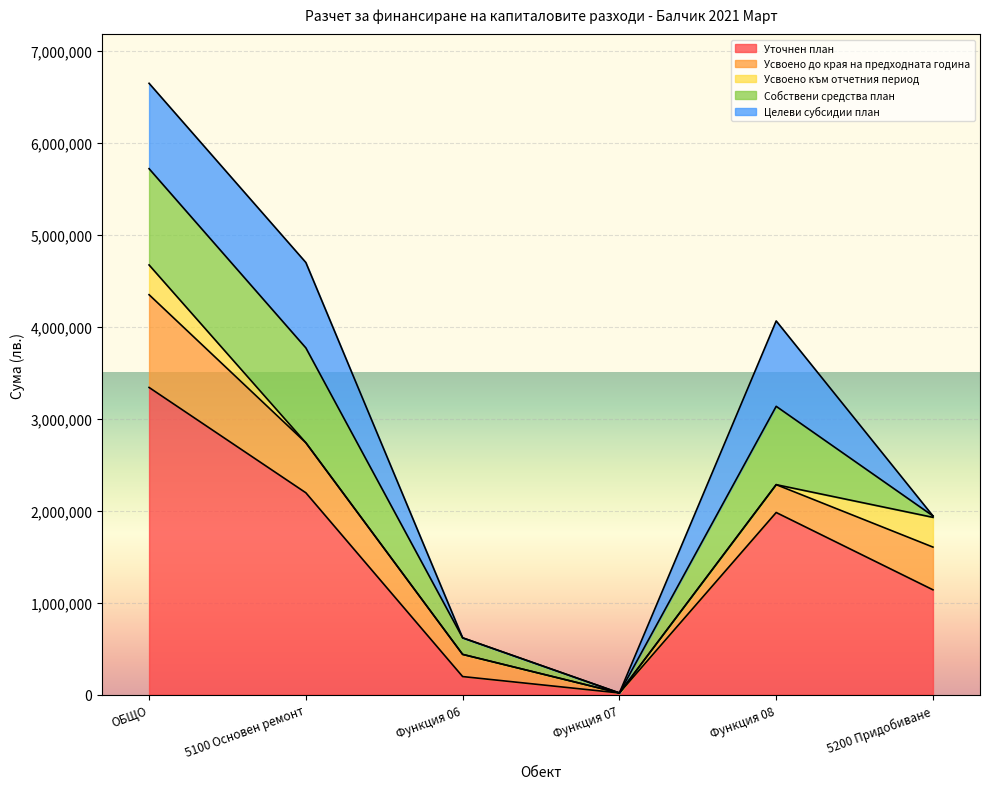

What value does the Усвоено до края на предходната година series have at 5200 Придобиване, to the nearest 50?

464250